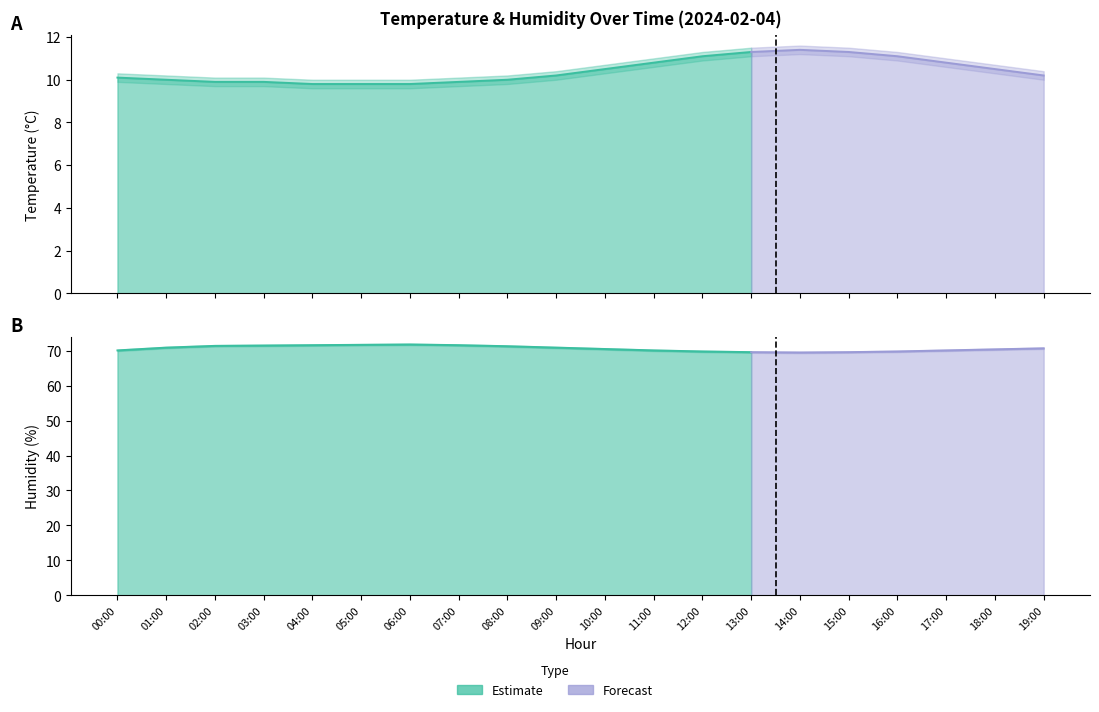

Where is humidity nearest to the value 70?

00:00